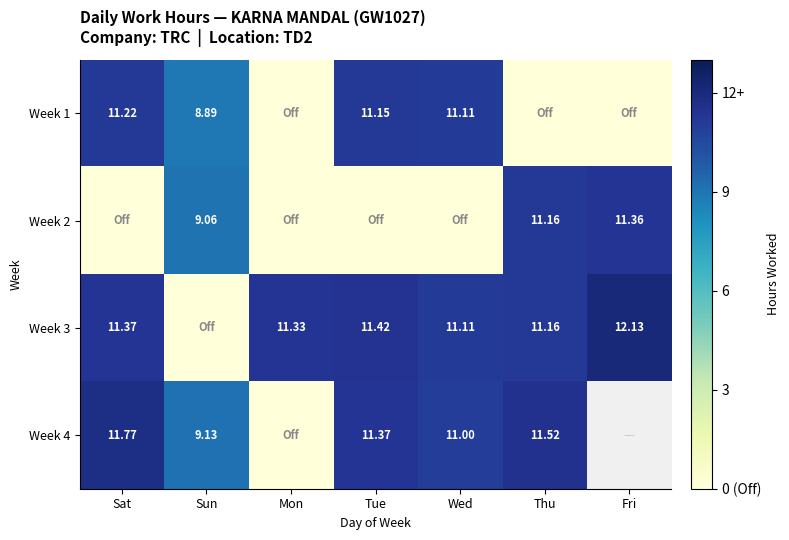

Between Sun and Tue, which series saw the biggest shift?

Week 3